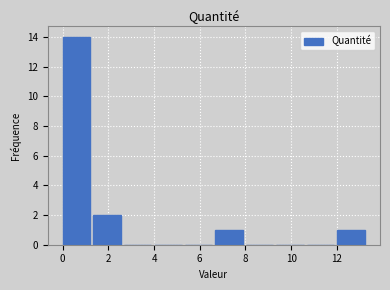

What is the height of the bar covering 0.0 to 1.4 on the x-axis? Neither the bar edges nor the heights are printed on the chart, so give them approximately, as read against the axes.

14